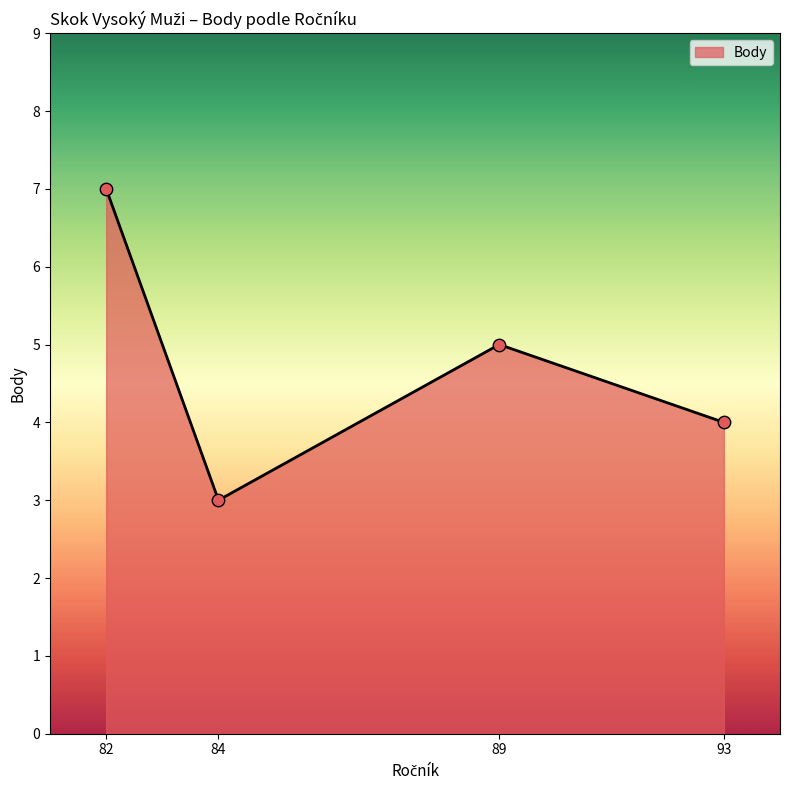

What is the change in value from 82 to 89?

-2